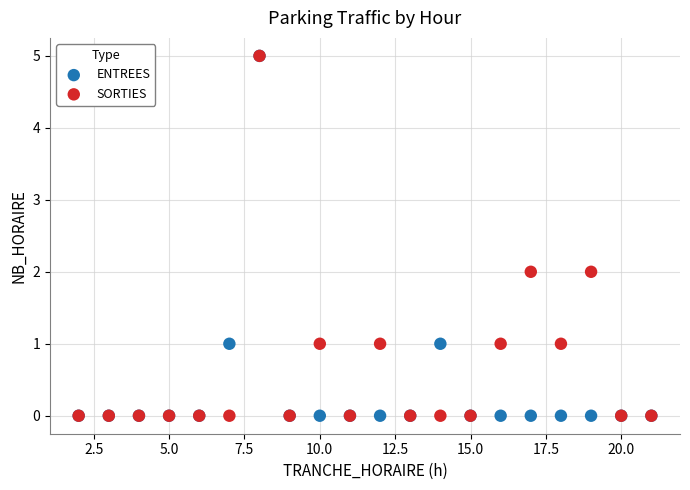

What are all the series names shown in the legend?

ENTREES, SORTIES